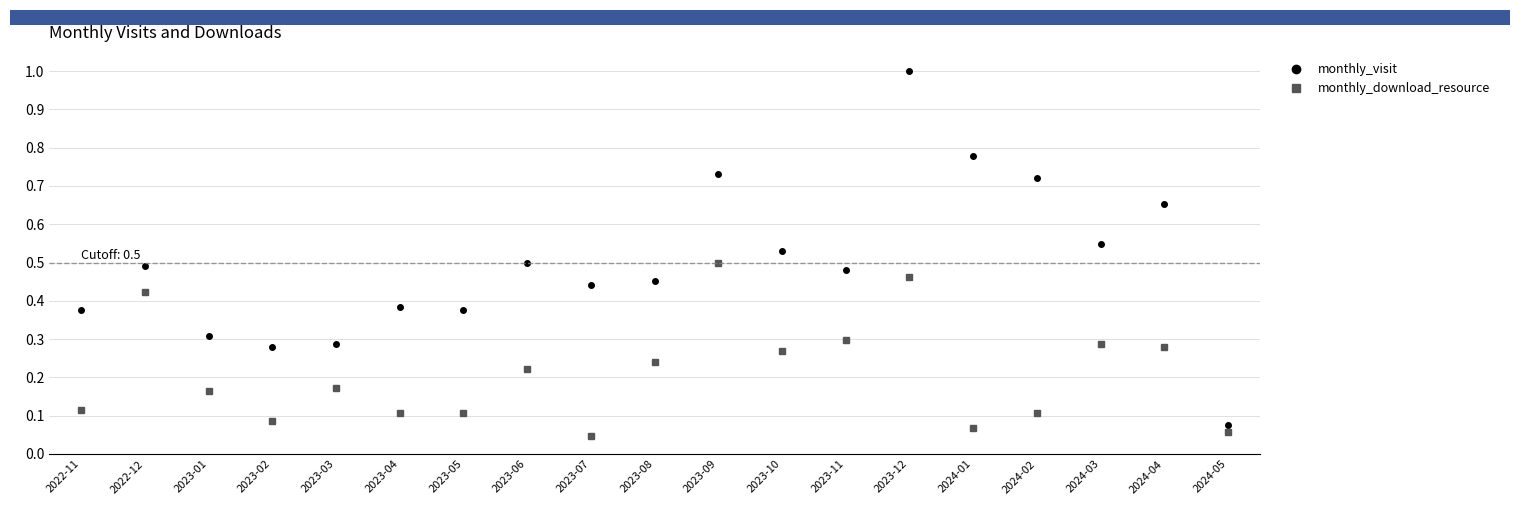

Rank the series by their maximum value, from highest to lowest.

monthly_visit, monthly_download_resource